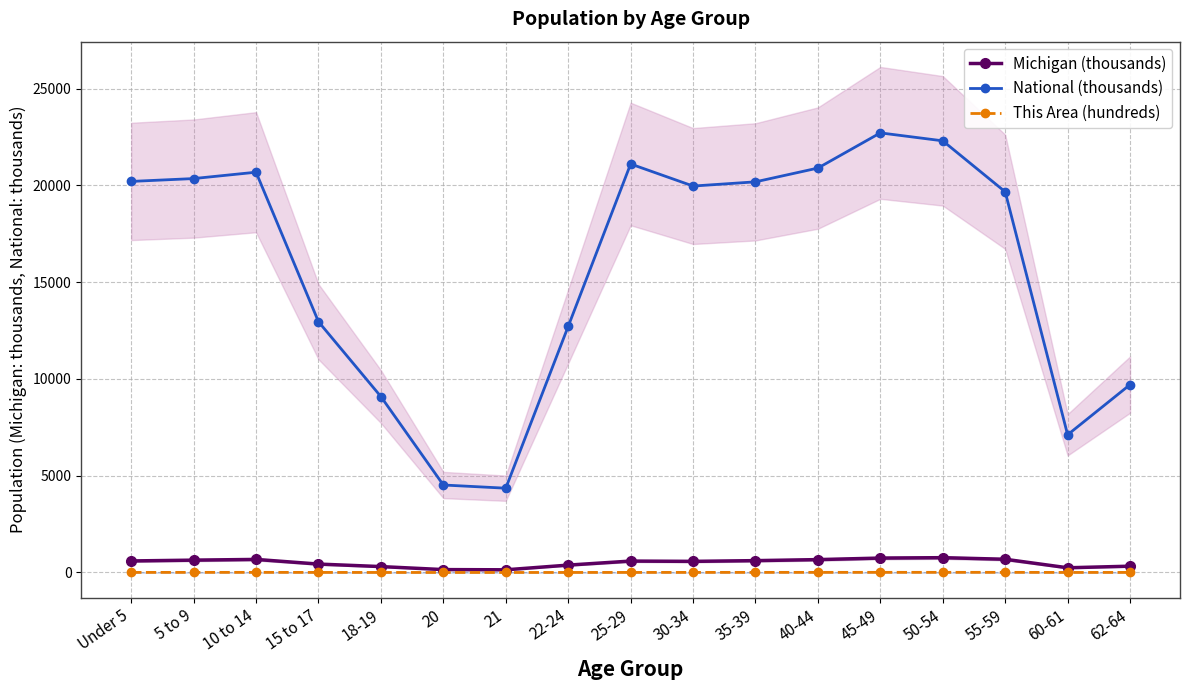

What is the spread (max minus min) of values at 20?

4518.2